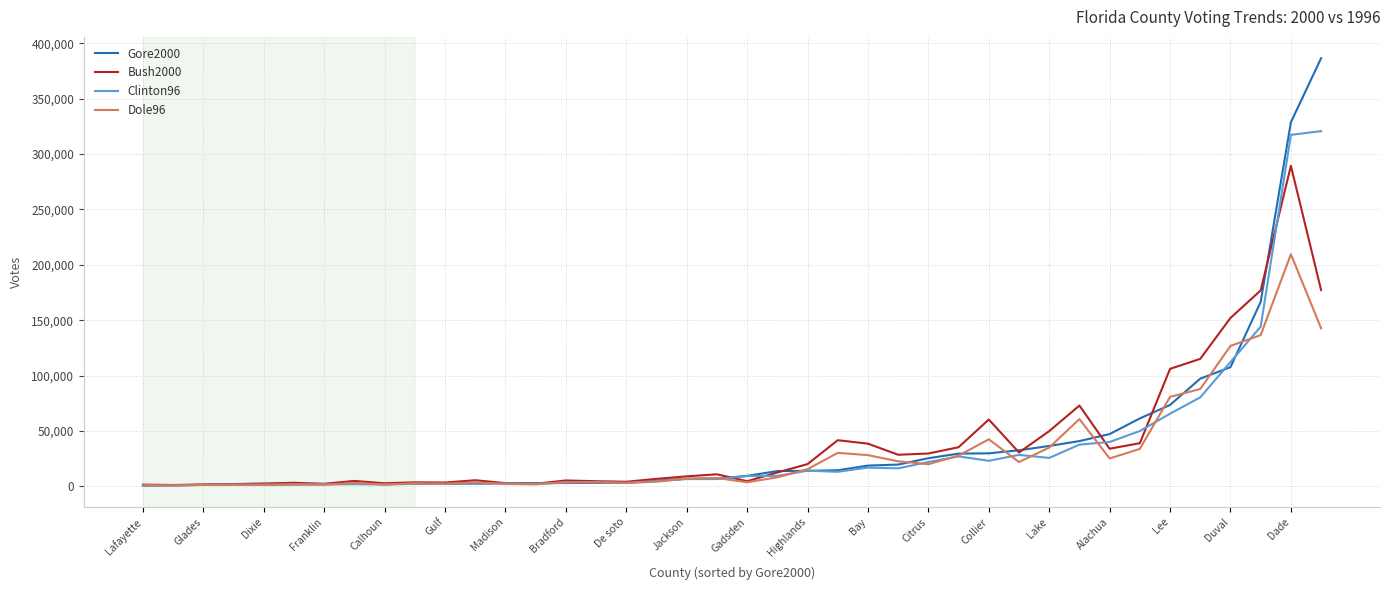

Which series has the widest spread of values?

Gore2000